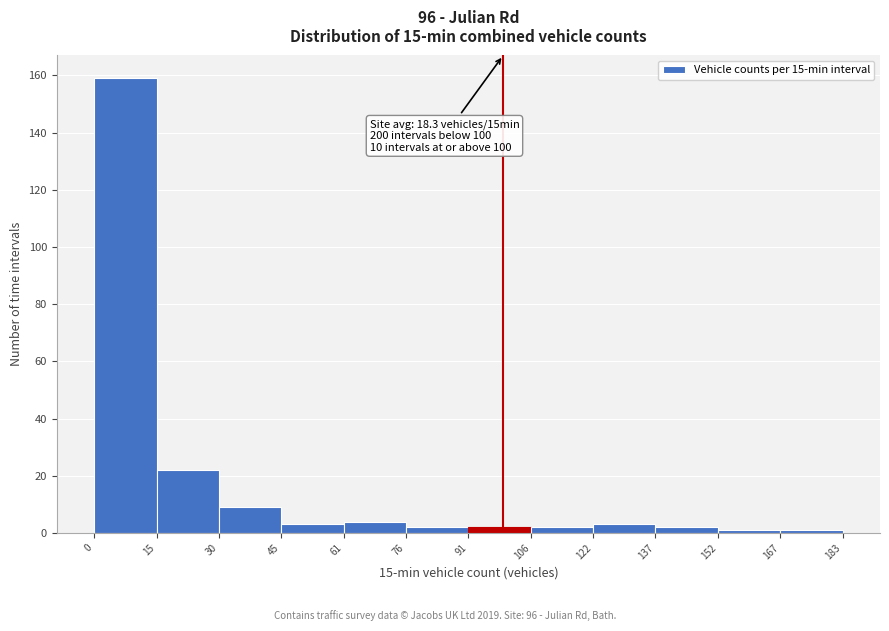

Over which range of the x-axis is the bar tallest?

0 to 15